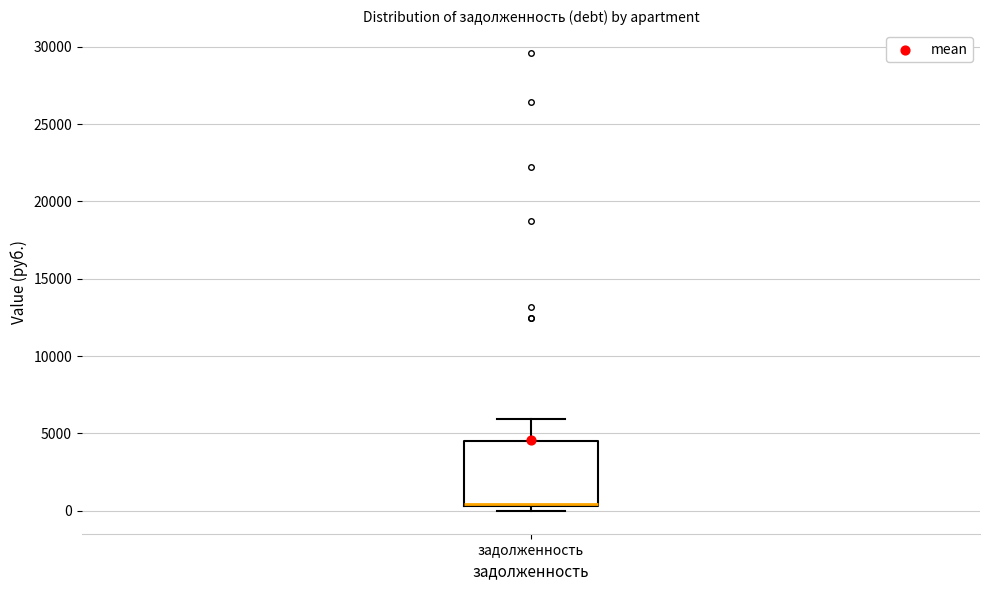

Where is the upper edge of the box for задолженность on the y-axis? The values are not printed on the chart, so give them approximately, as read against the axis.

4500